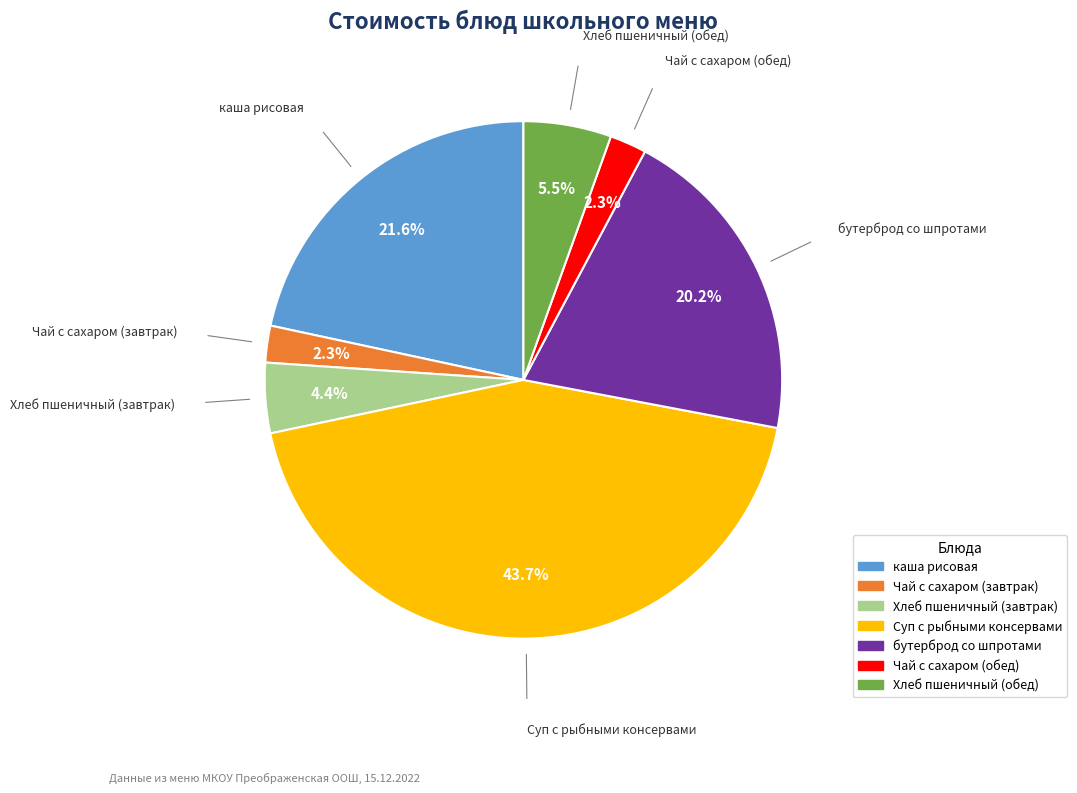

Combined, do бутерброд со шпротами and Хлеб пшеничный (обед) account for over 50%?

No